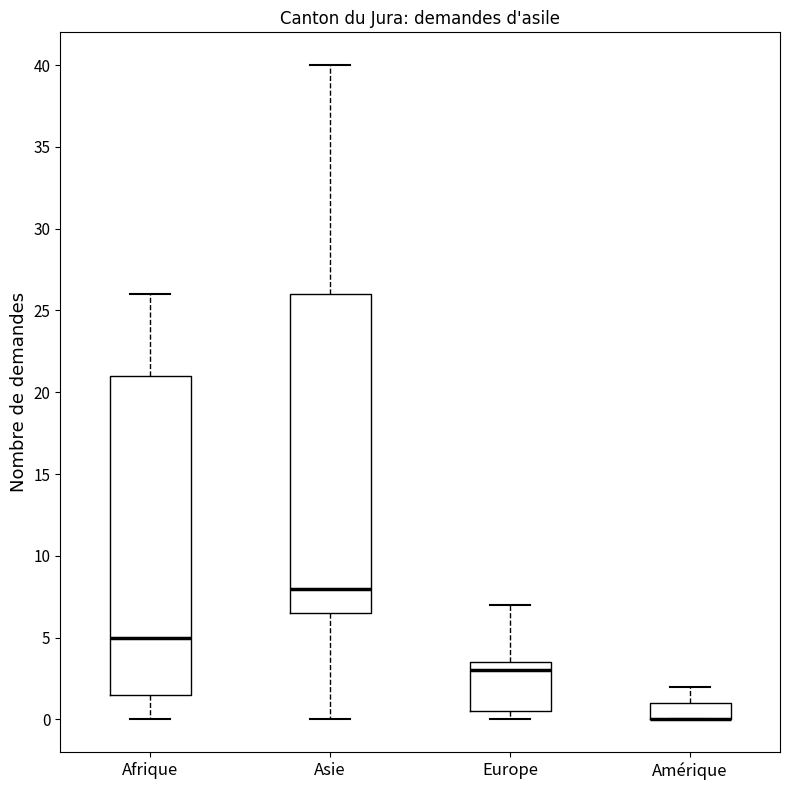

Reading left to right, transcribe this box plot: for each box, give where its median line is, the range the box spans, and where its two whiskers end, as read against the y-axis. The values are not printed on the chart, so give them approximately, as read against the axis.

Afrique: median 5.0, box 1.5 to 21.0, whiskers 0.0 to 26.0
Asie: median 8.0, box 6.5 to 26.0, whiskers 0.0 to 40.0
Europe: median 3.0, box 0.5 to 3.5, whiskers 0.0 to 7.0
Amérique: median 0.0 (drawn on the box's lower edge), box 0.0 to 1.0, whiskers 0.0 to 2.0